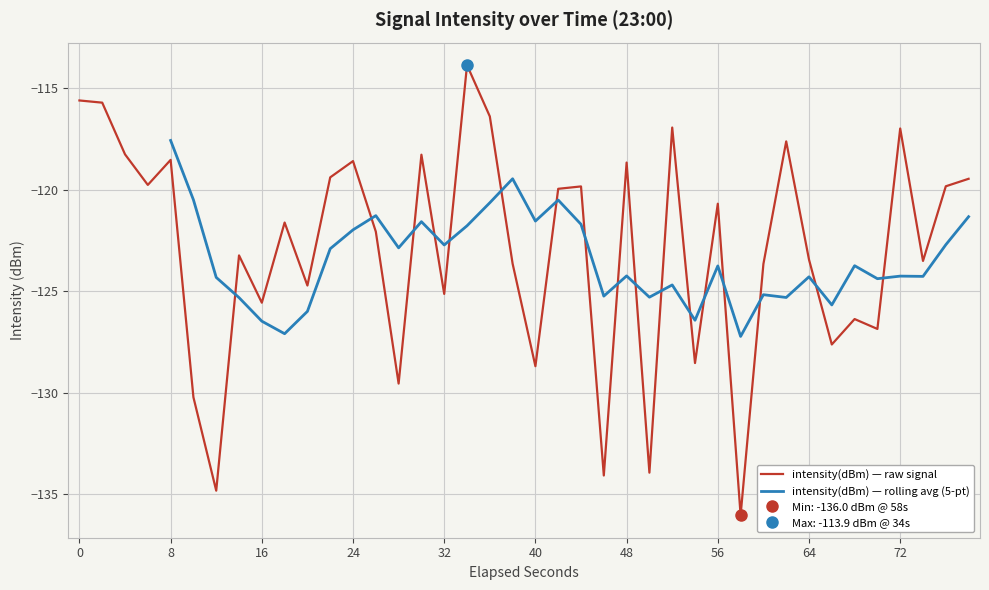

What is the smallest value displayed?

-136.0